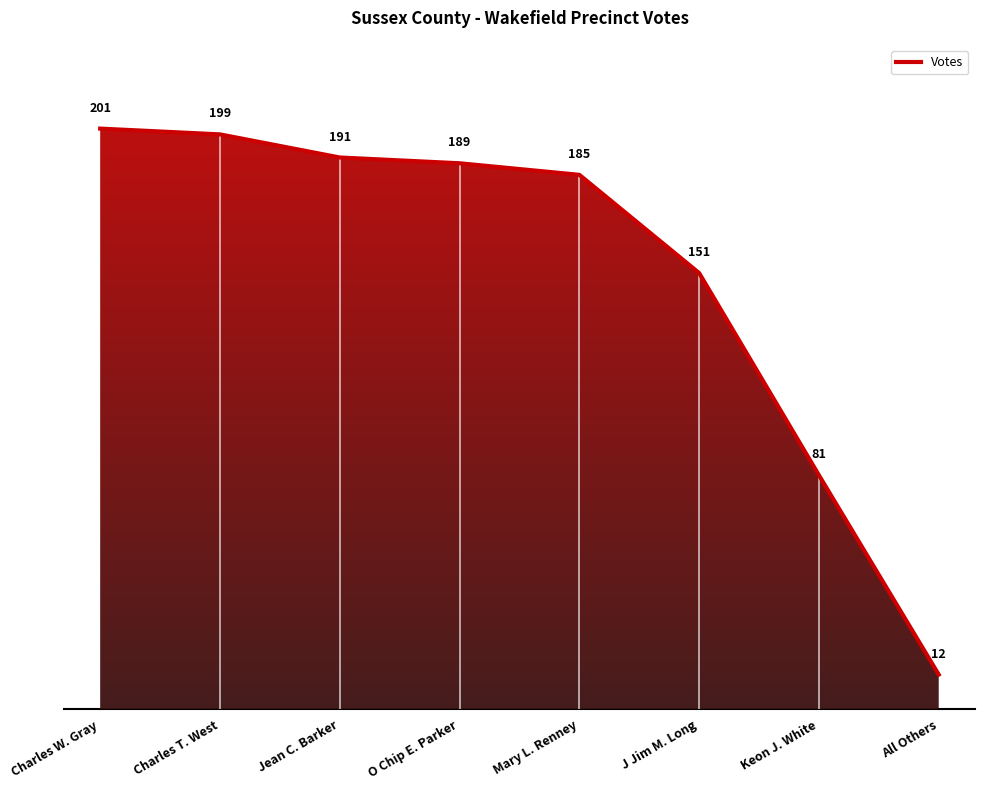

True or false: the data has more than 1 interior local peaks.

False